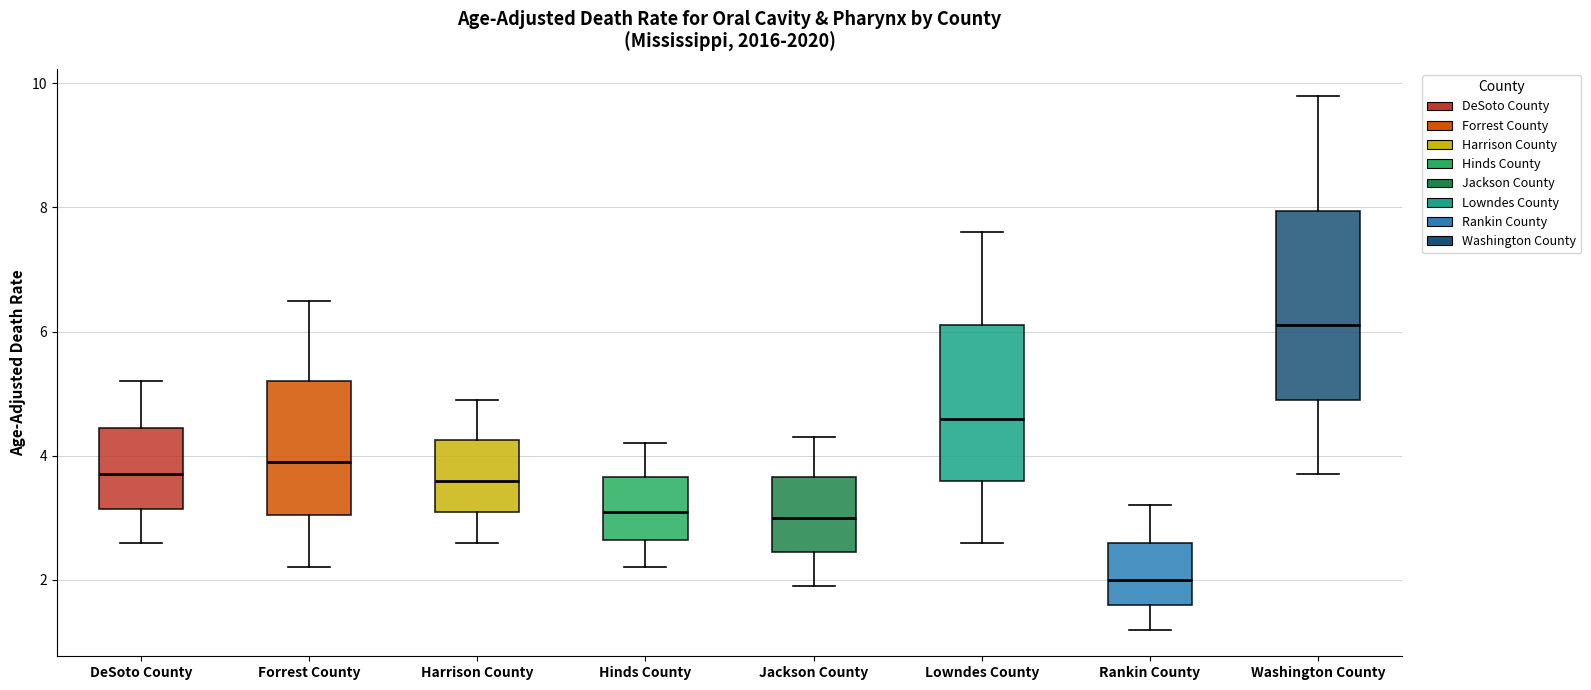

Reading left to right, read every box against the y-axis: the position of its median line, the range the box covers, and the ends of its whiskers. The values are not printed on the chart, so give them approximately, as read against the axis.

DeSoto County: median 3.8, box 3.2 to 4.4, whiskers 2.6 to 5.2
Forrest County: median 4.0, box 3.0 to 5.2, whiskers 2.2 to 6.6
Harrison County: median 3.6, box 3.2 to 4.2, whiskers 2.6 to 5.0
Hinds County: median 3.2, box 2.6 to 3.6, whiskers 2.2 to 4.2
Jackson County: median 3.0, box 2.4 to 3.6, whiskers 2.0 to 4.4
Lowndes County: median 4.6, box 3.6 to 6.2, whiskers 2.6 to 7.6
Rankin County: median 2.0, box 1.6 to 2.6, whiskers 1.2 to 3.2
Washington County: median 6.2, box 5.0 to 8.0, whiskers 3.8 to 9.8